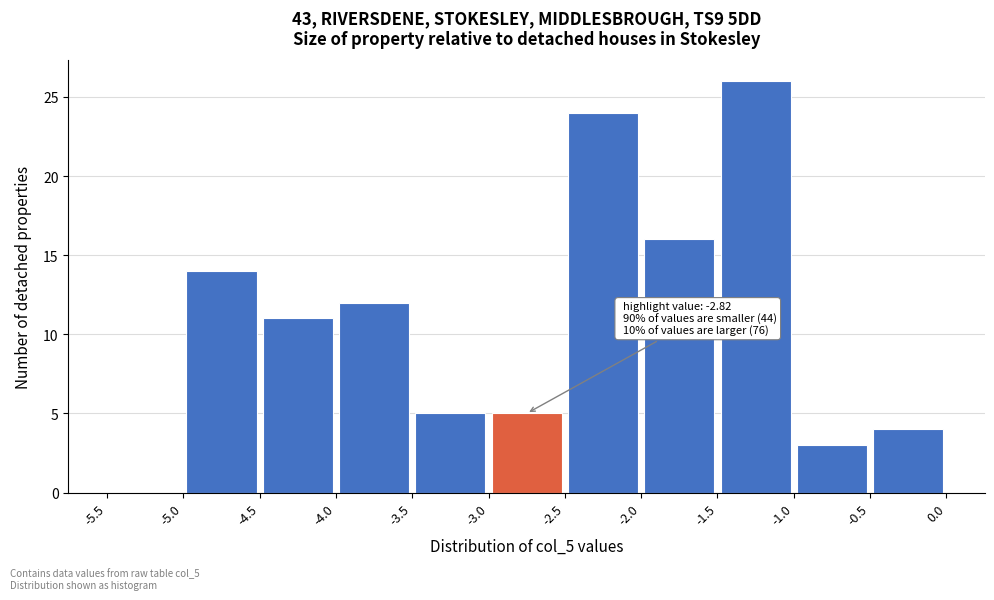

Over which range of the x-axis is the bar tallest?

-1.5 to -1.0